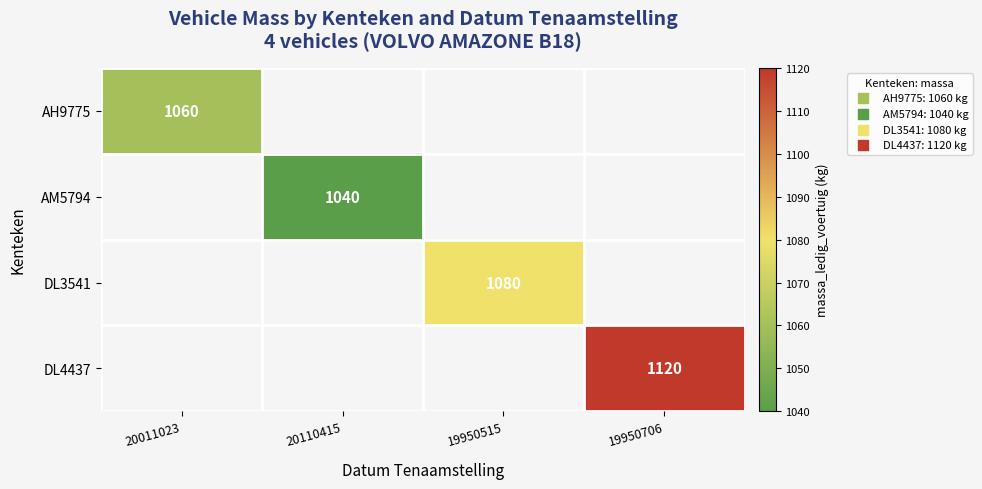

How many positive values does the DL3541 series have?

1